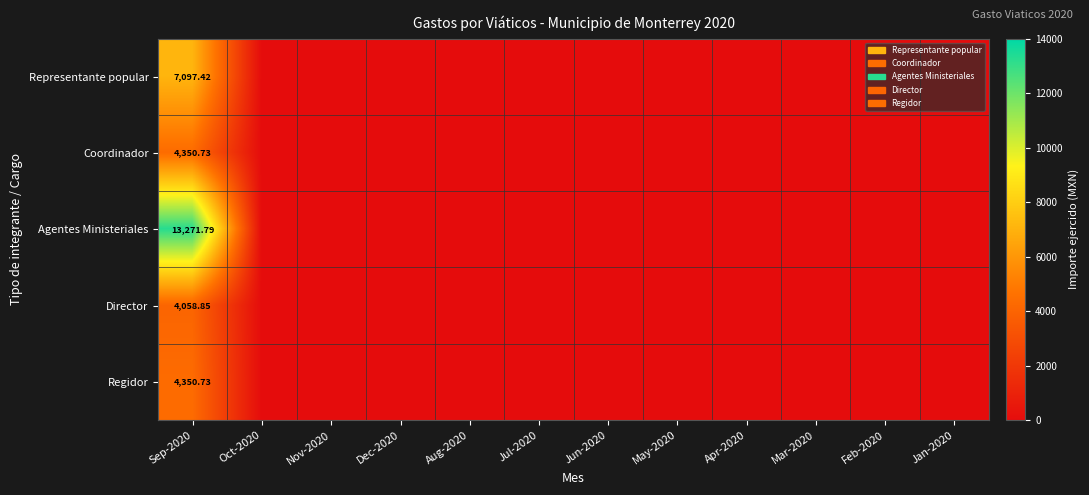

What is the sum of all Representante popular values?

7097.4